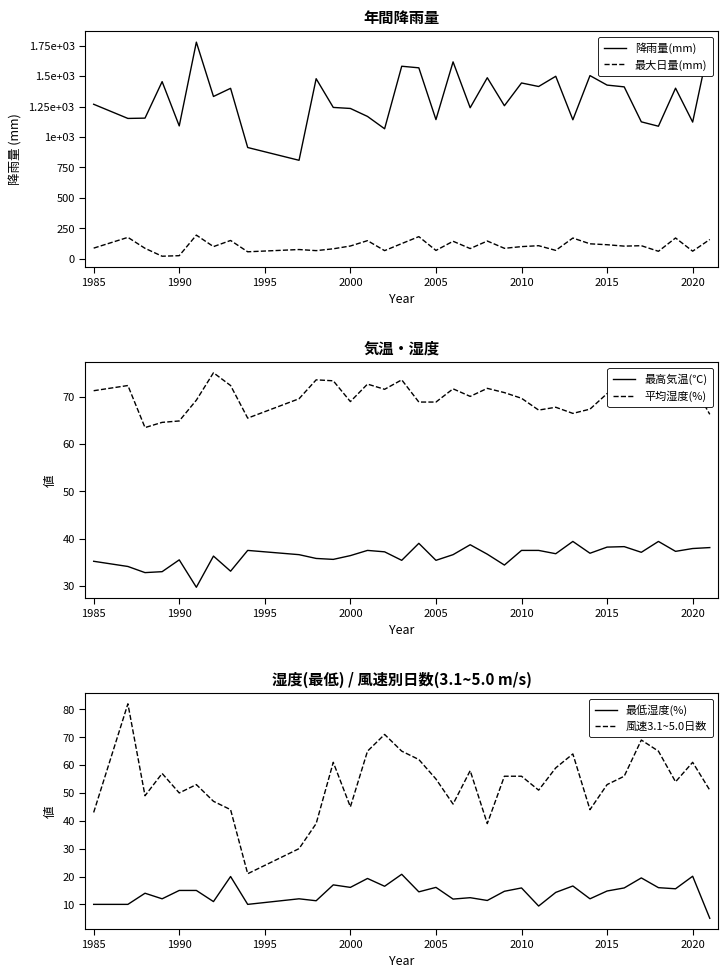

Which series has the largest range (max minus min)?

降雨量(mm)